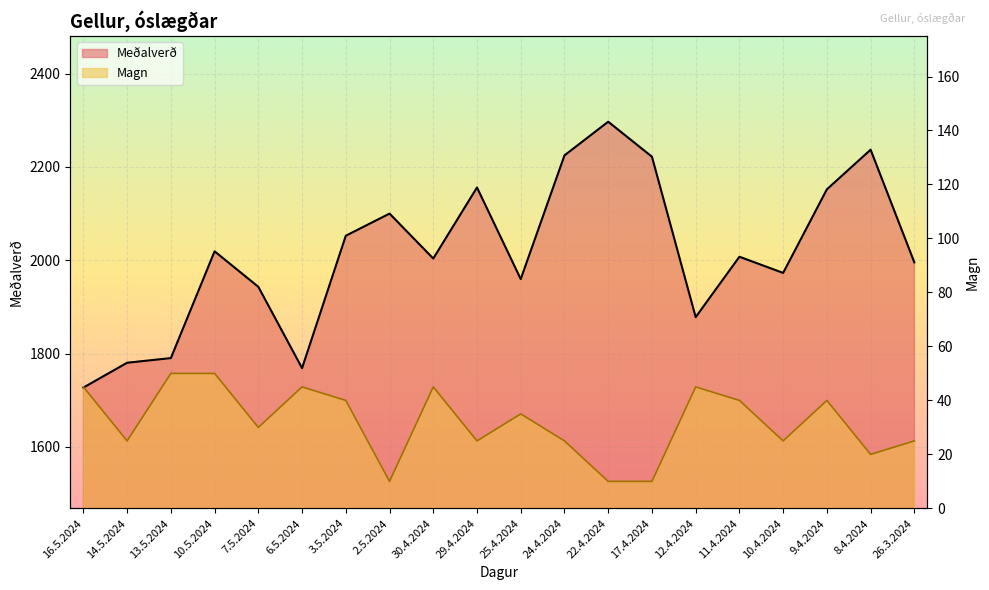

True or false: Meðalverð and Magn cross at least once.

False